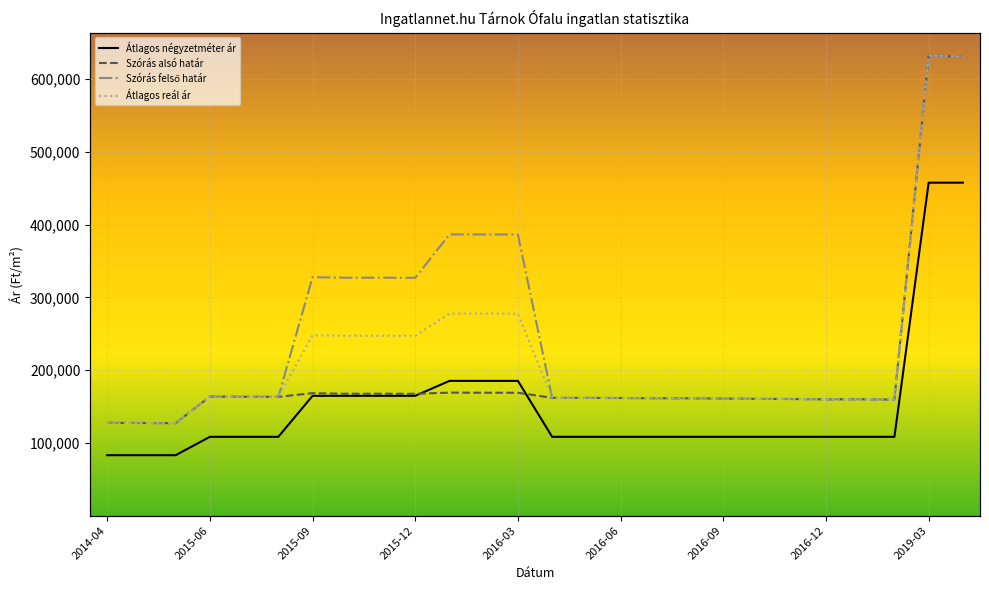

Is the value of Szórás felső határ at 19 greater than the value of Szórás alsó határ at 15?

No